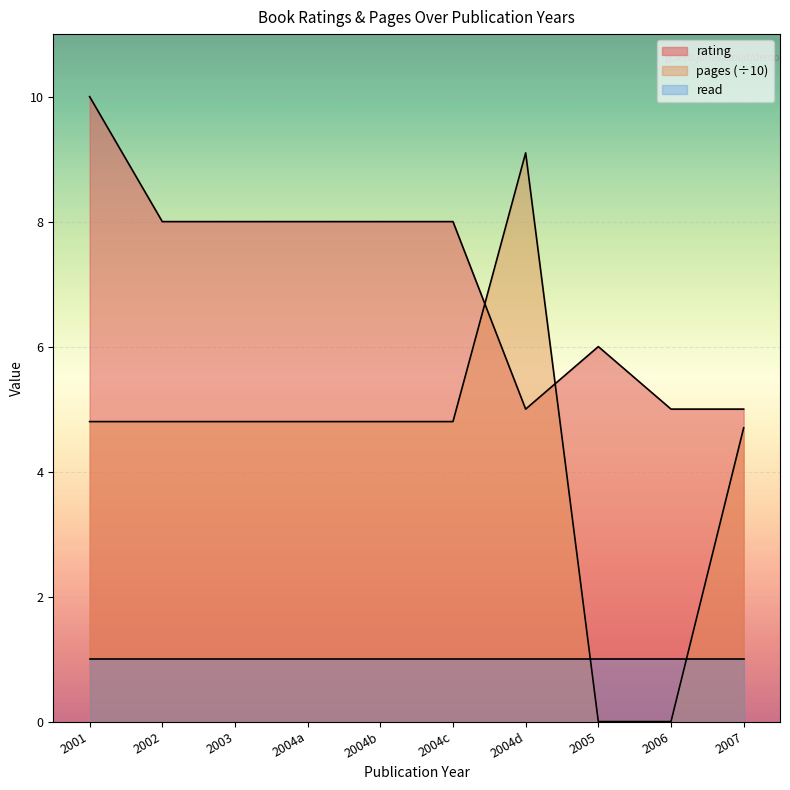

At how many categories does at least one series exceed 1?

10